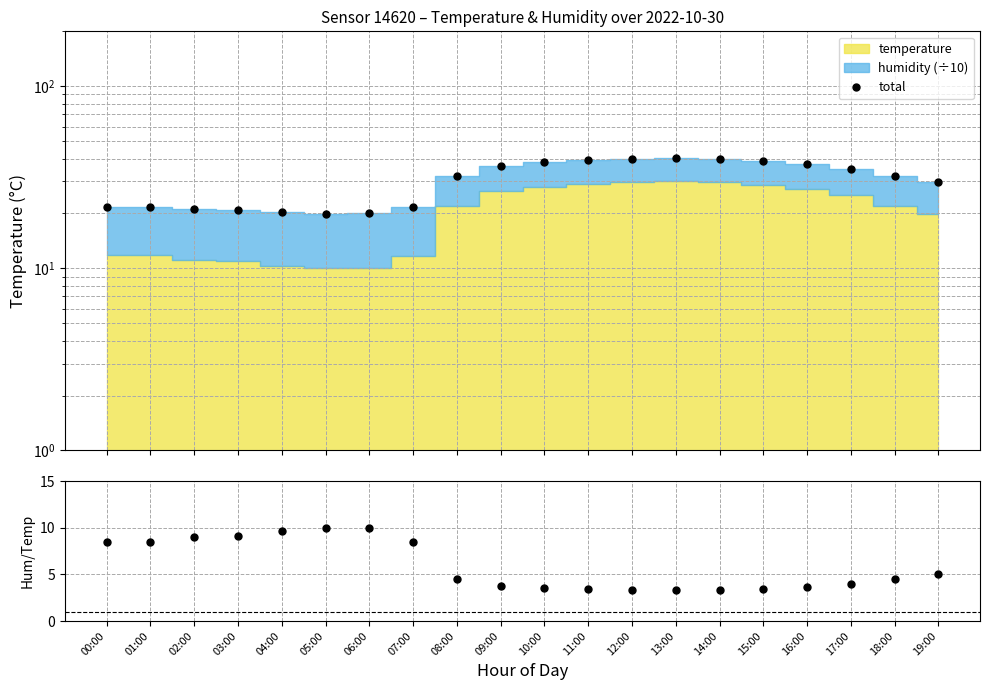

What is the sum of the humidity/temp values at 02:00 and 07:00?

17.5